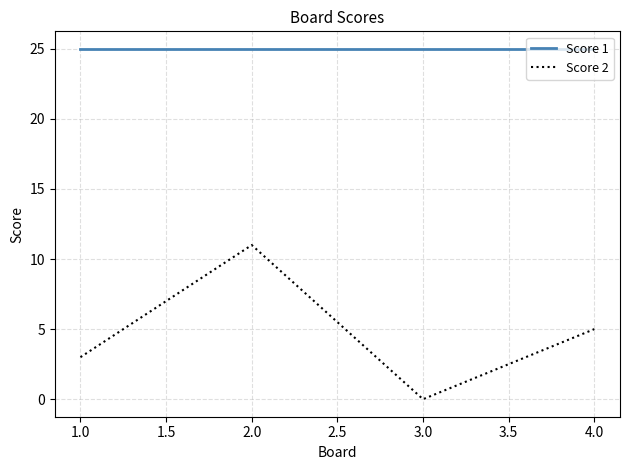

What is the total value across all series at 2.0?

36